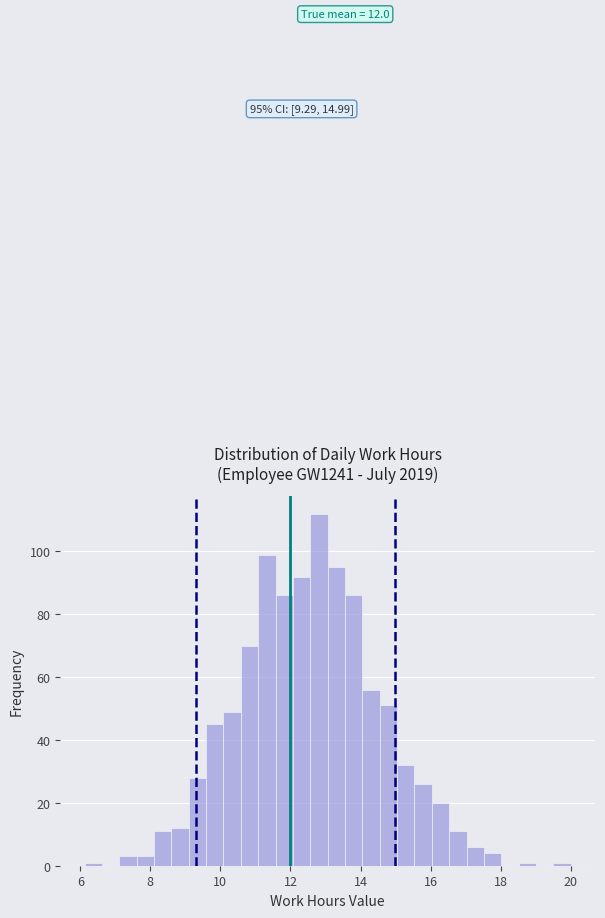

Read against the x-axis, roughly where is the centre of the tallest bar?

12.8